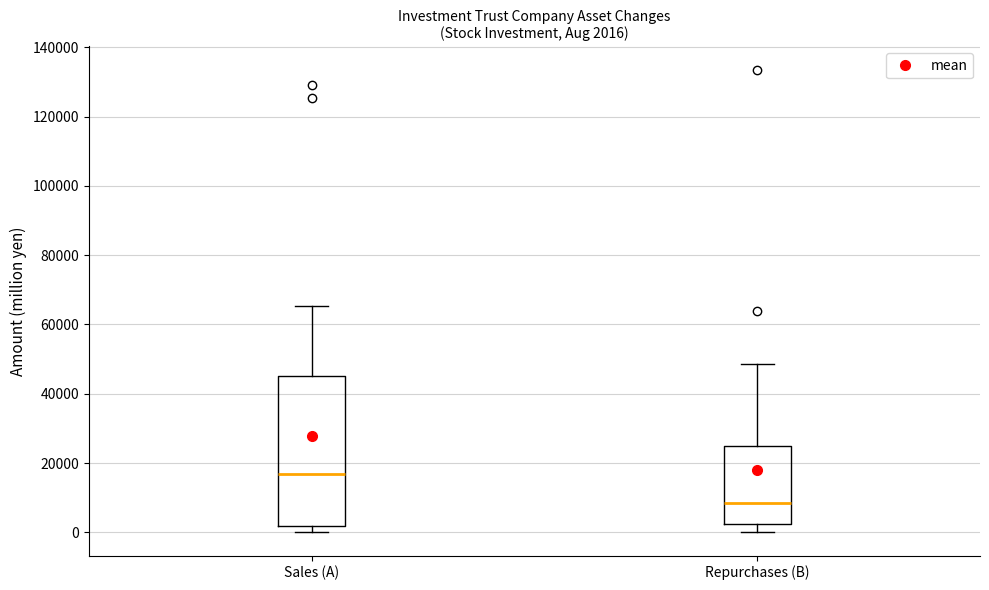

Which box's median line is the highest?

Sales (A)